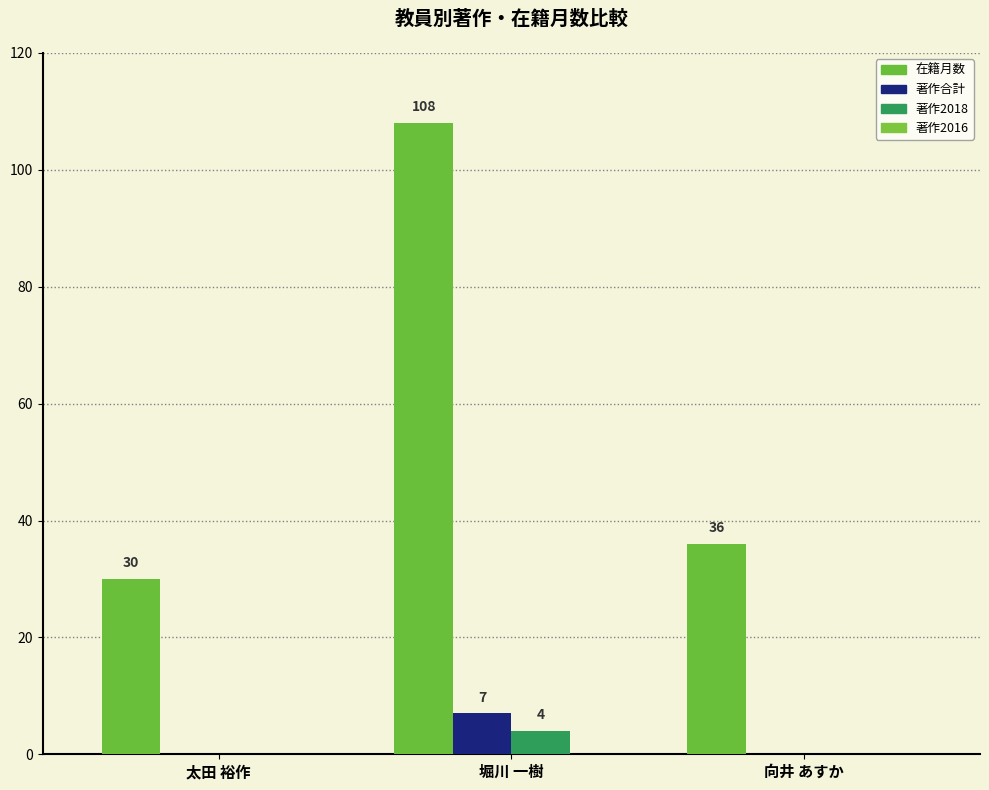

List the series in order of their peak value, lowest first.

著作2016, 著作2018, 著作合計, 在籍月数